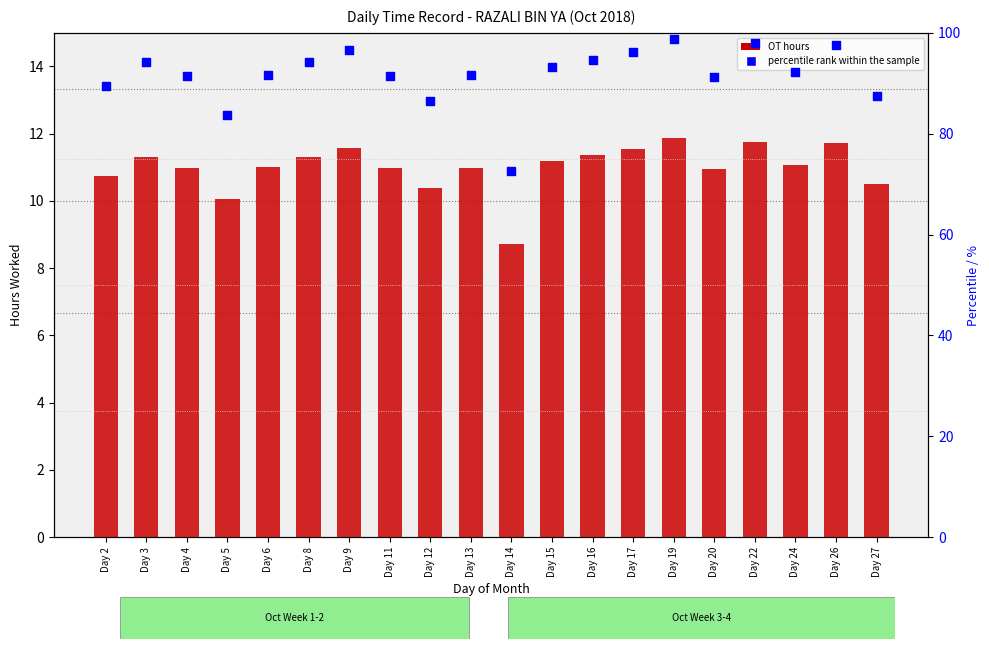

Is the value of OT hours worked at Day 5 greater than the value of percentile rank within the sample at Day 11?

No